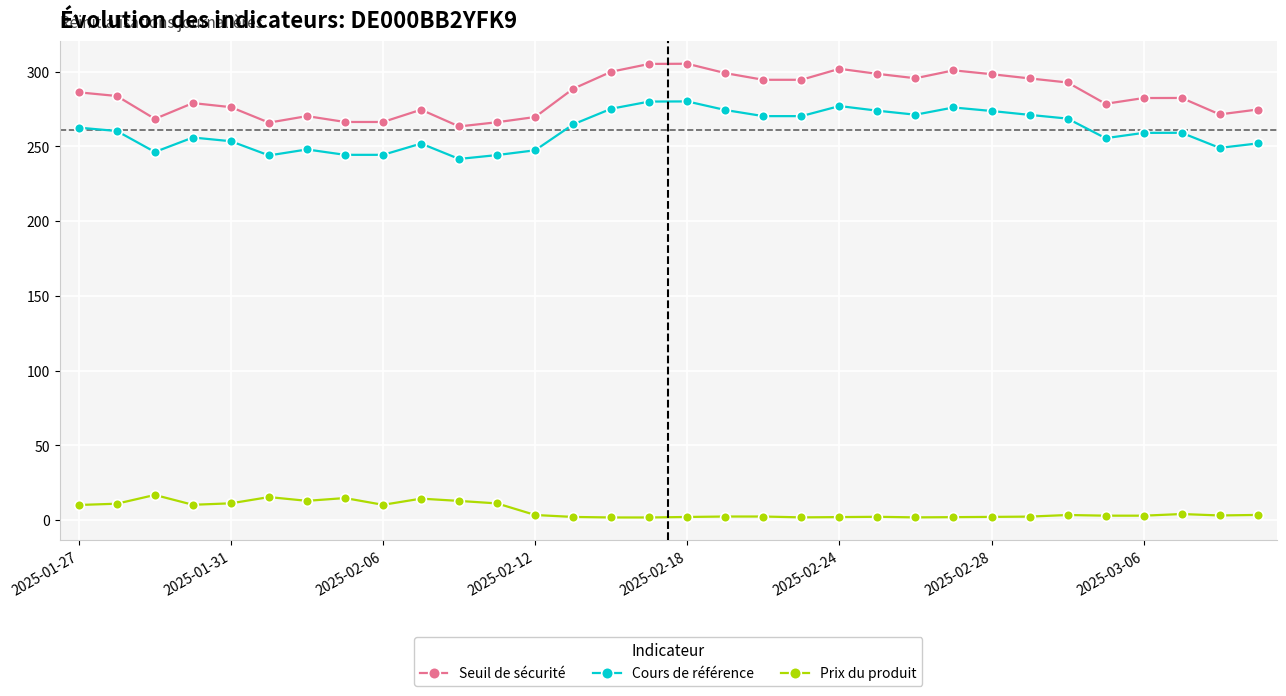

What is the maximum value shown in the chart?

305.3